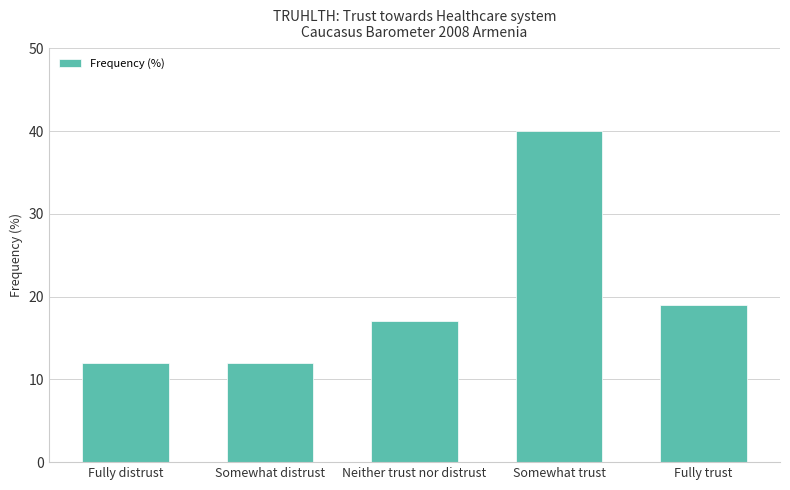

Approximately how many times larger is the value at Somewhat trust compared to Fully distrust?

3.3